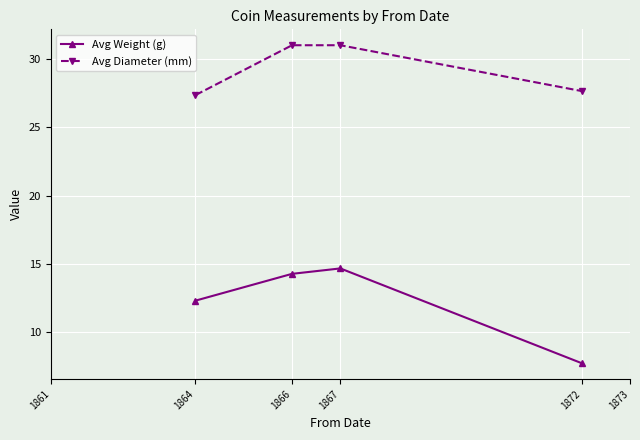

True or false: Avg Diameter (mm) has more than 2 points higher than both neighbors.

False